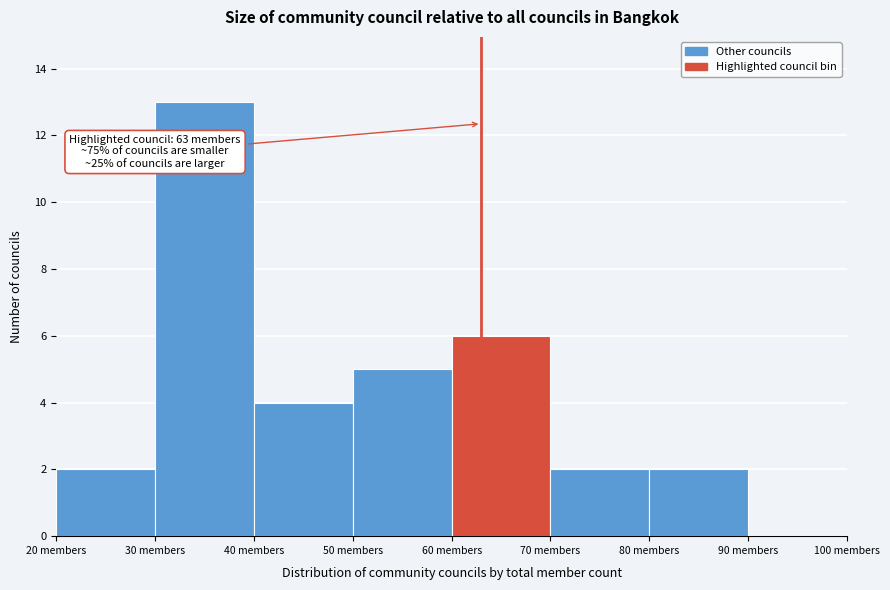

Which range on the x-axis has the tallest bar?

30 to 40